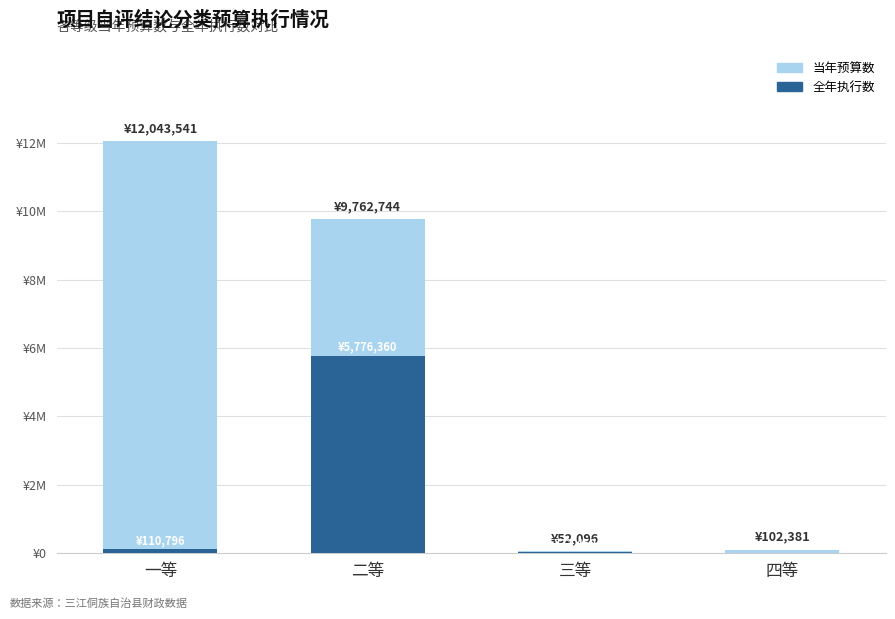

Between 二等 and 四等, which is larger?

二等